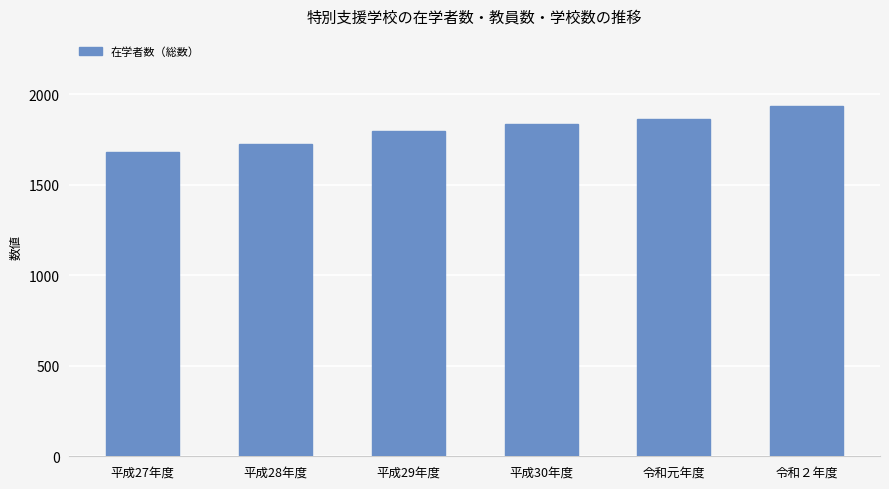

Which label corresponds to the largest value in the chart?

令和２年度